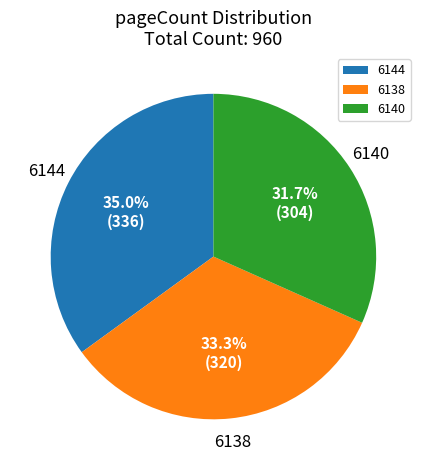

How many slices are in this pie chart?

3